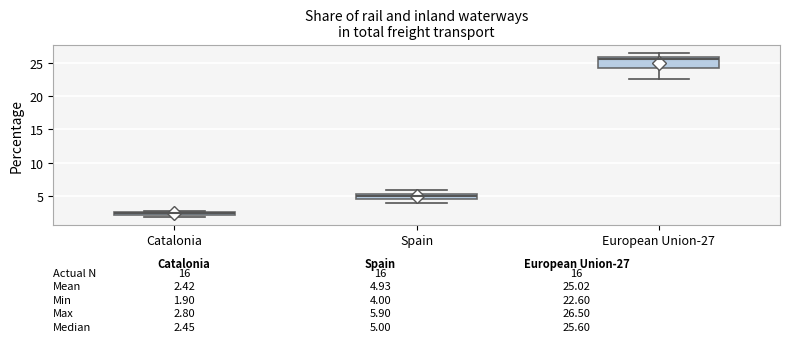

Which box's median line is the lowest?

Catalonia